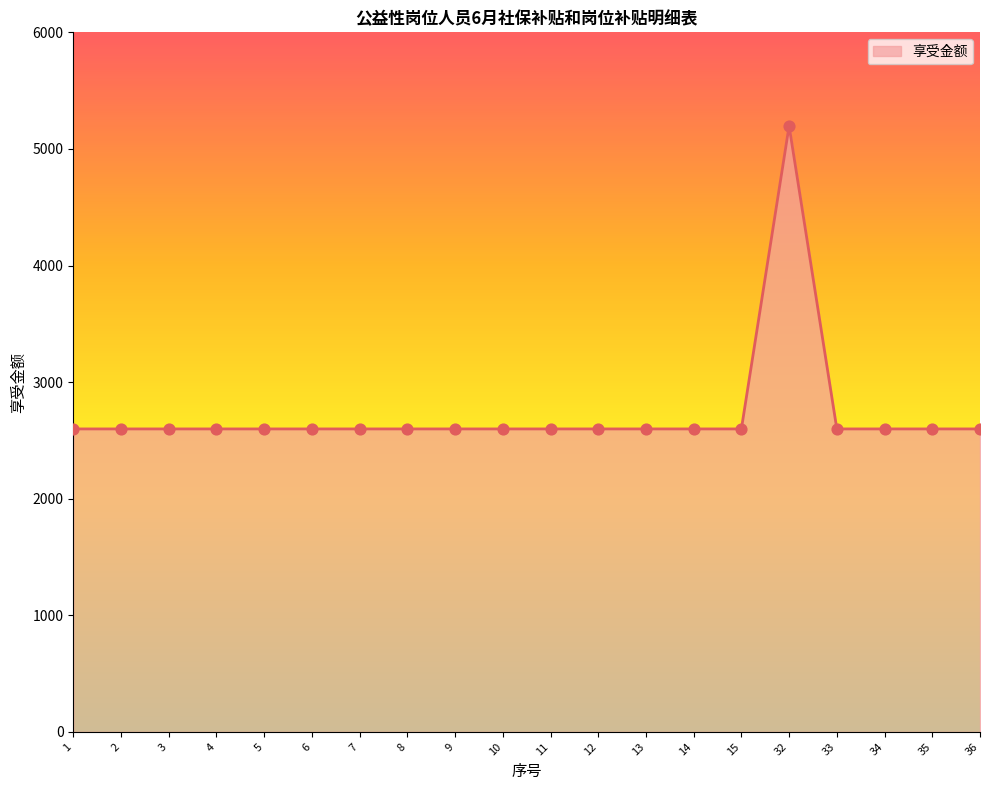

Approximately how many times larger is the value at 15 compared to 10?

1.0